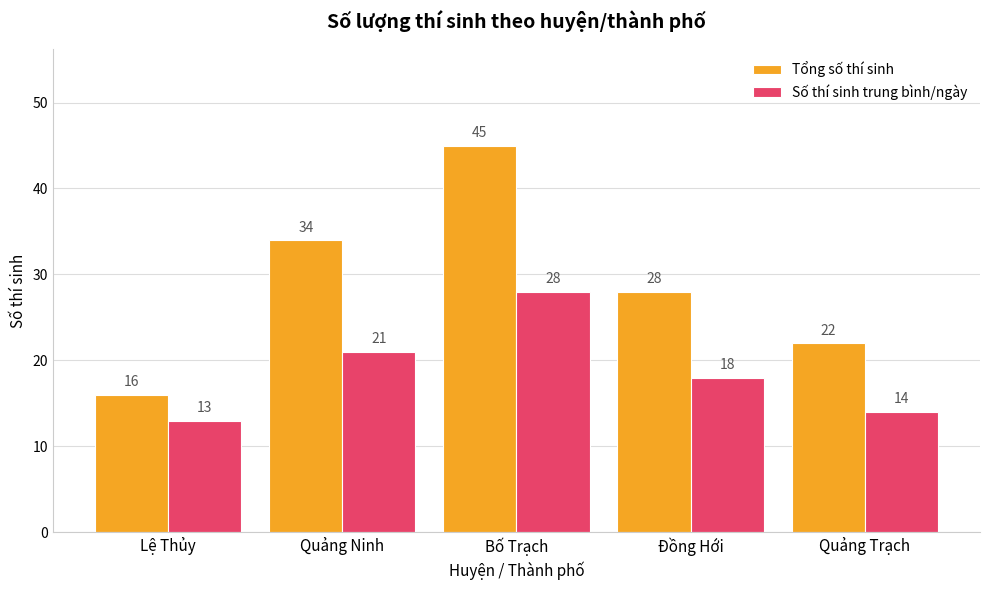

Reading right to left, what are all the values shown in this chart?

Tổng số thí sinh: Quảng Trạch=22	Đồng Hới=28	Bố Trạch=45	Quảng Ninh=34	Lệ Thủy=16
Số thí sinh trung bình/ngày: Quảng Trạch=14	Đồng Hới=18	Bố Trạch=28	Quảng Ninh=21	Lệ Thủy=13